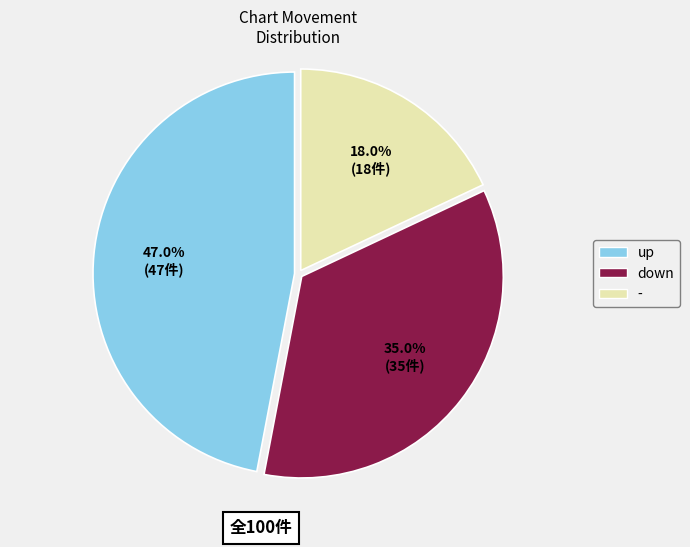

True or false: - accounts for 6% of the total.

False